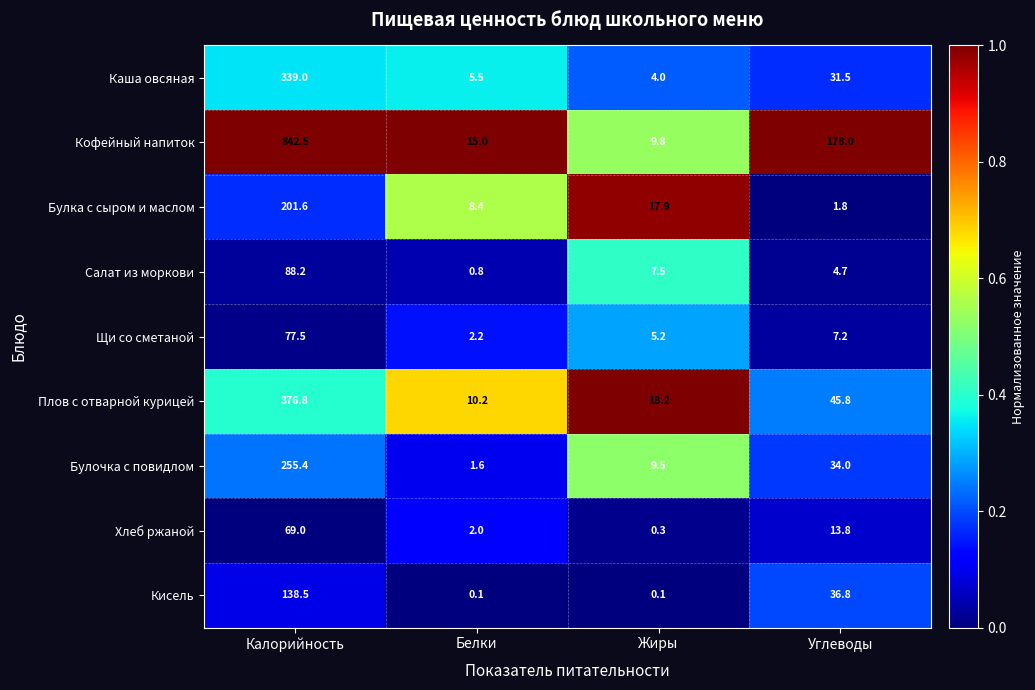

Read the Плов с отварной курицей value at Белки.

10.2